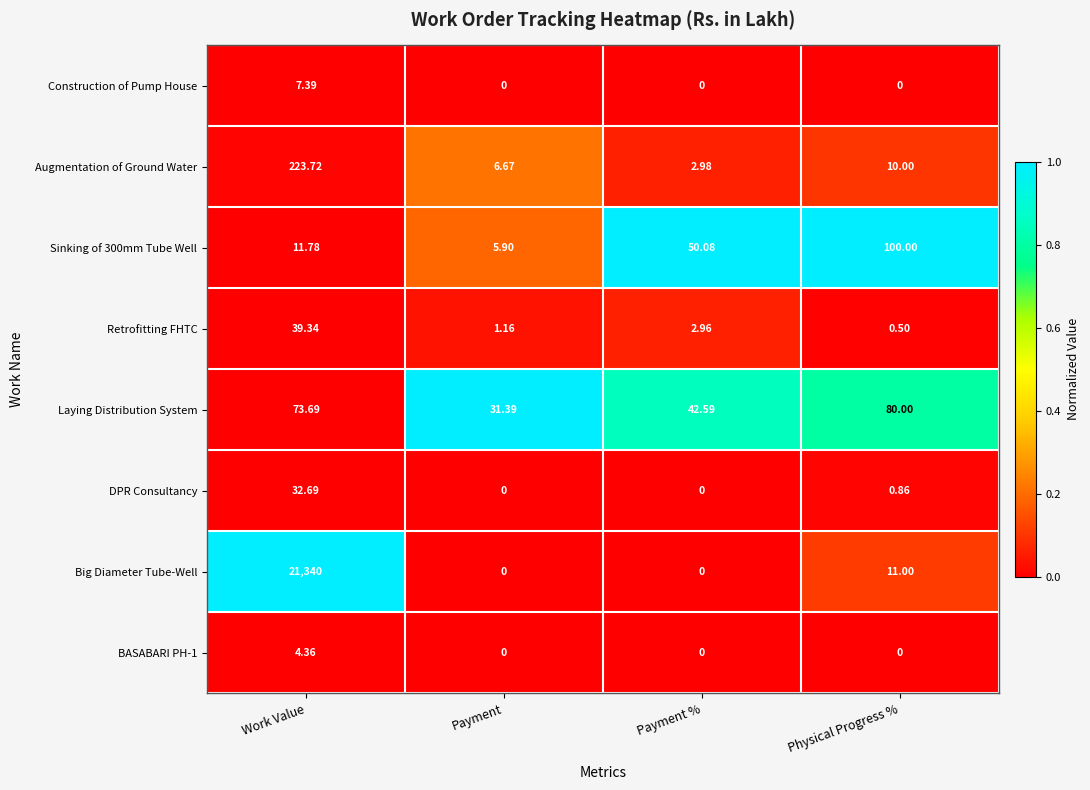

Rank the categories by Augmentation of Ground Water value from highest to lowest.

Work Value, Physical Progress %, Payment, Payment %